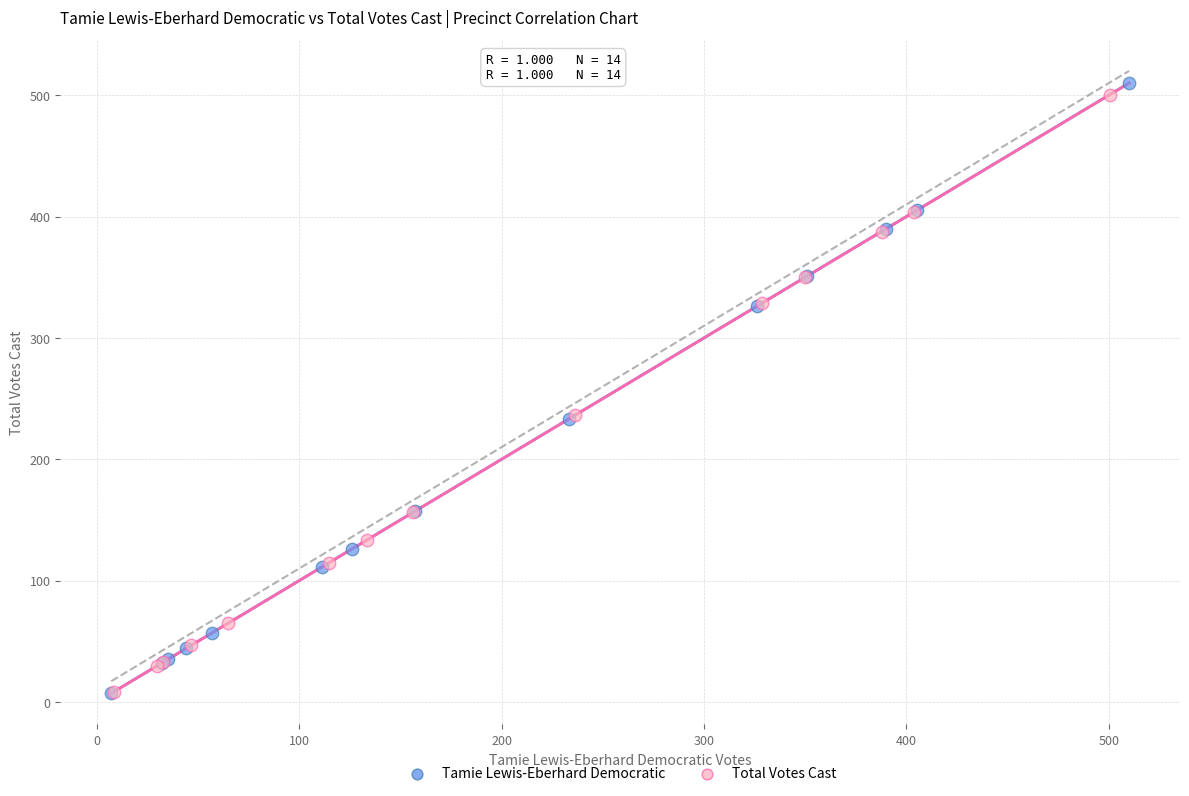

What are all the series names shown in the legend?

Tamie Lewis-Eberhard Democratic, Total Votes Cast